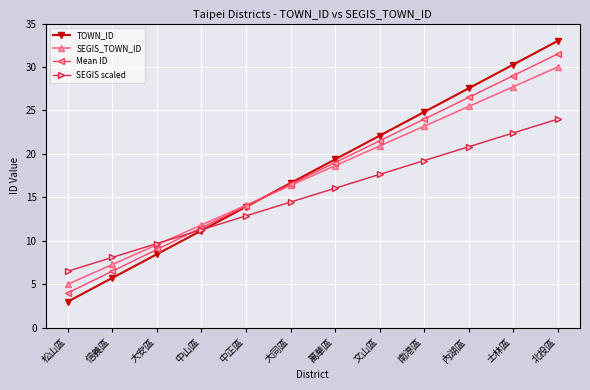

Reading right to left, what are all the values shown in this chart?

TOWN_ID: 33.0	30.3	27.5	24.8	22.1	19.4	16.6	13.9	11.2	8.5	5.7	3.0
SEGIS_TOWN_ID: 30.0	27.7	25.5	23.2	20.9	18.6	16.4	14.1	11.8	9.5	7.3	5.0
Mean ID: 31.5	29.0	26.5	24.0	21.5	19.0	16.5	14.0	11.5	9.0	6.5	4.0
SEGIS scaled: 24.0	22.4	20.8	19.2	17.6	16.0	14.5	12.9	11.3	9.7	8.1	6.5